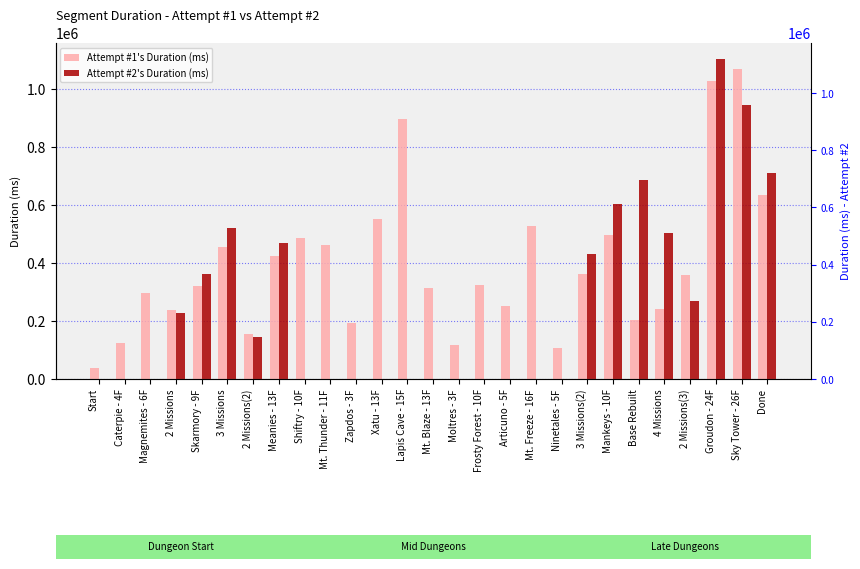

Which series has the widest spread of values?

Attempt #2's Duration (ms)